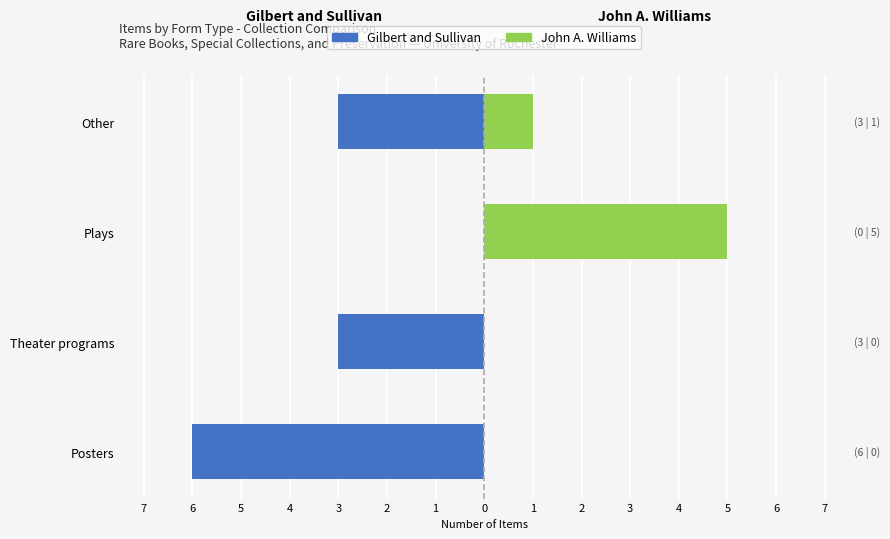

Is the value of Gilbert and Sullivan at Posters greater than the value of John A. Williams at Posters?

No